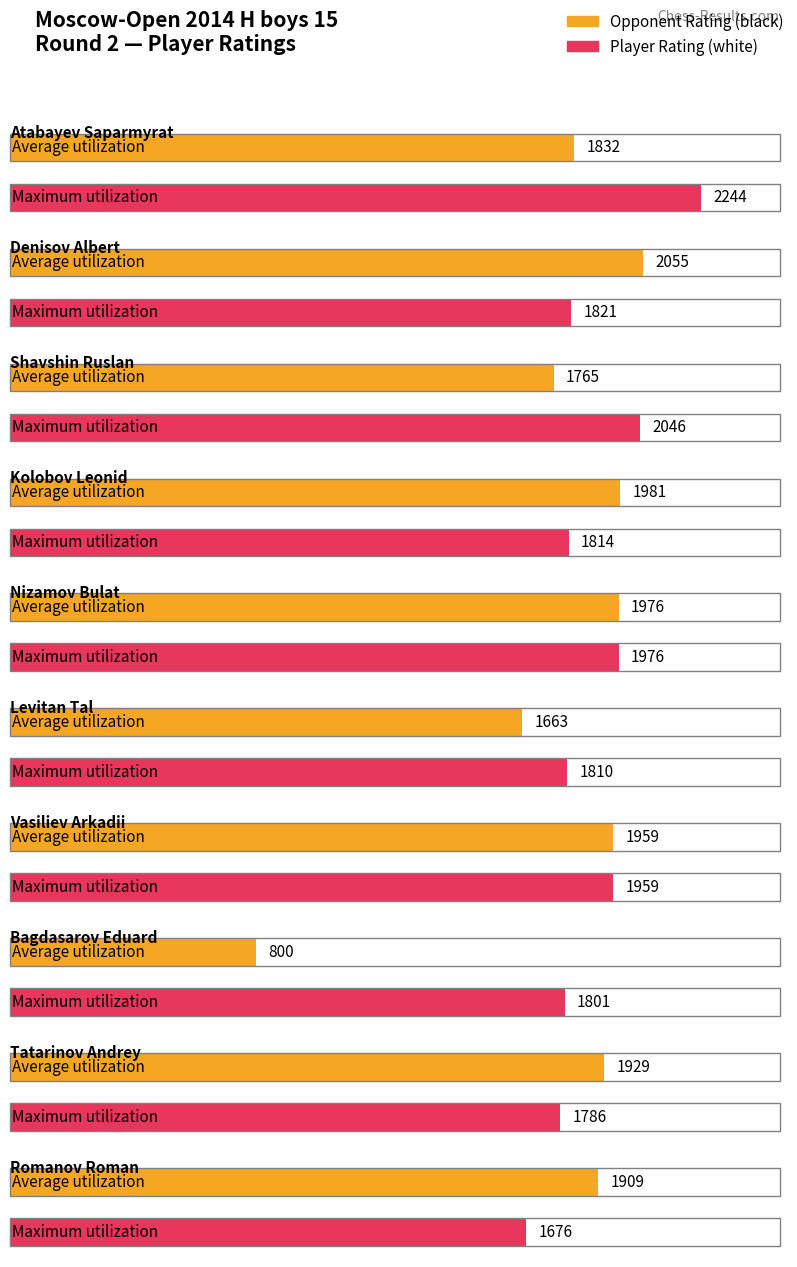

At which label does Average utilization first exceed 1929?

Denisov Albert